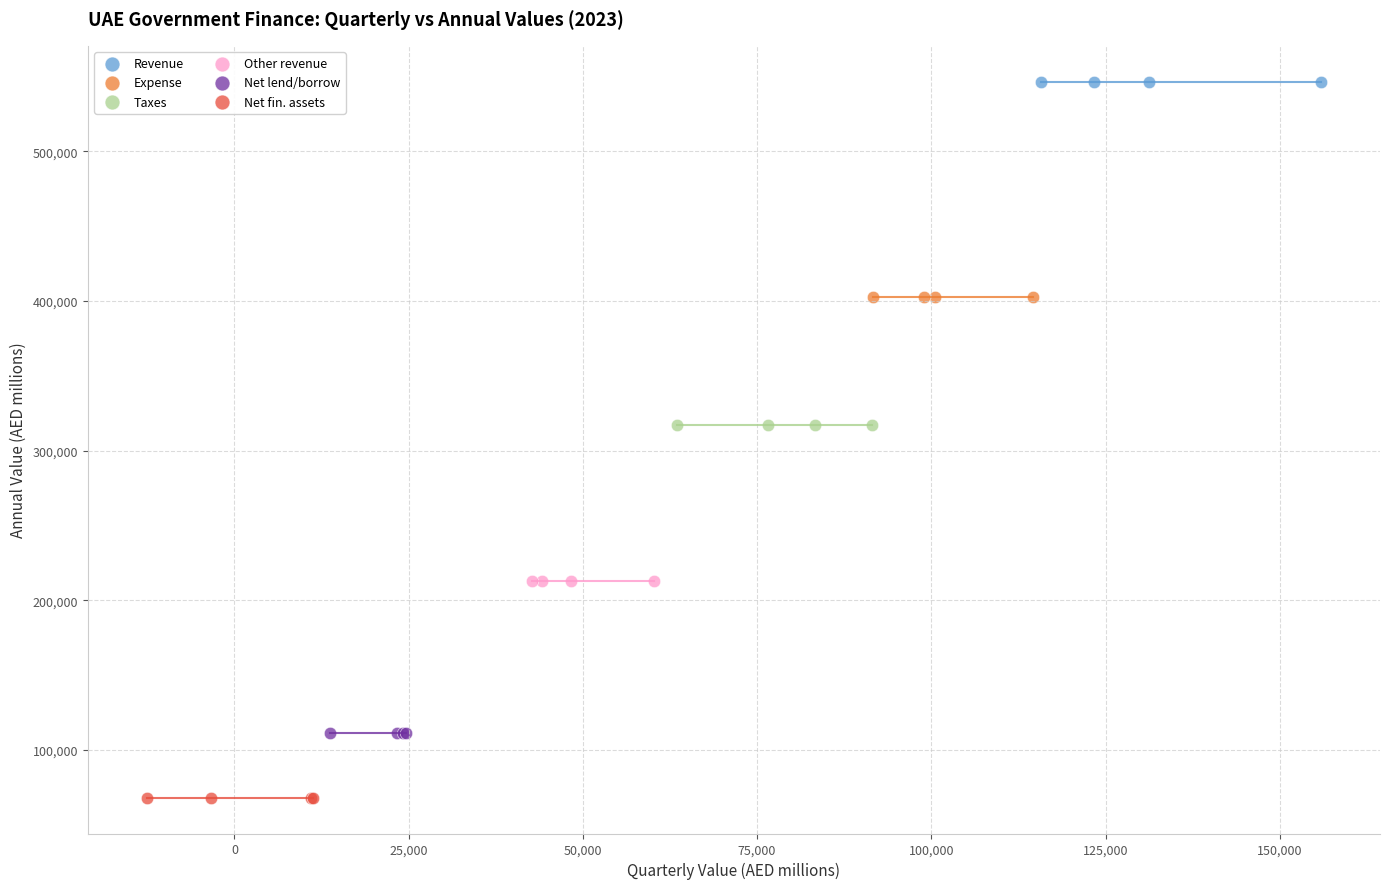

Which series contains the highest Y value?

Revenue